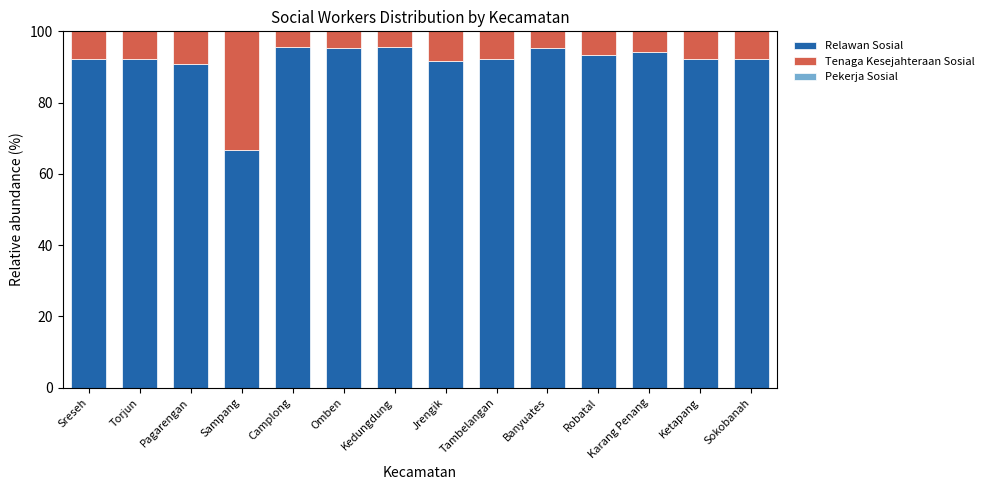

What is the total value across all series at Kedungdung?

100.0